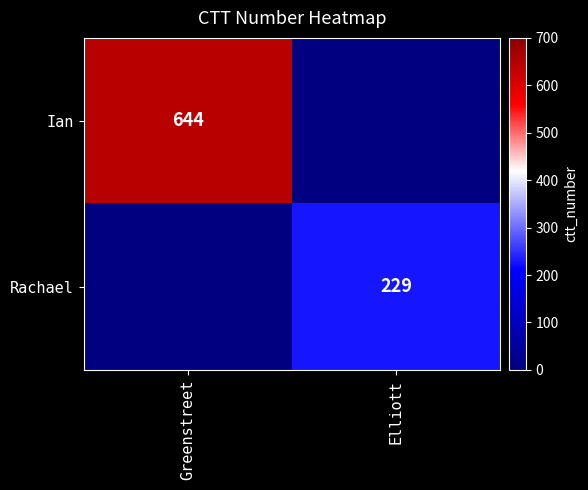

Is the value of Ian at Greenstreet greater than the value of Rachael at Elliott?

Yes